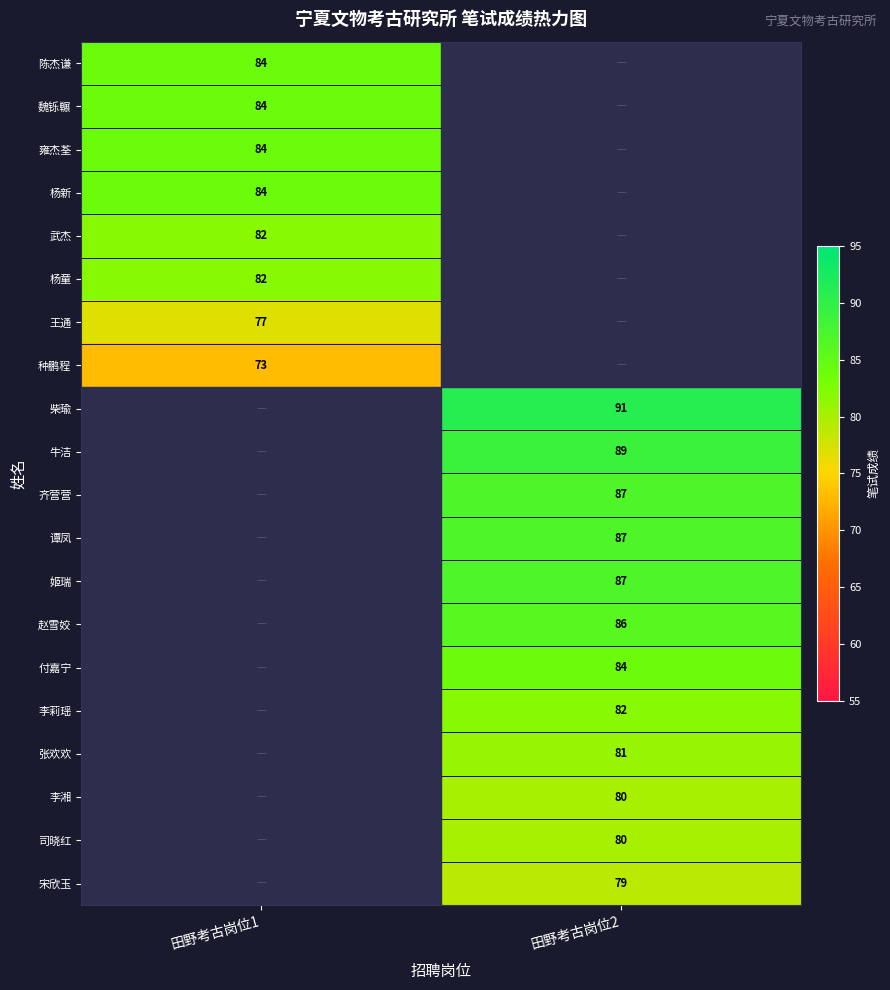

True or false: 杨童 has a value of 111 at 田野考古岗位1.

False